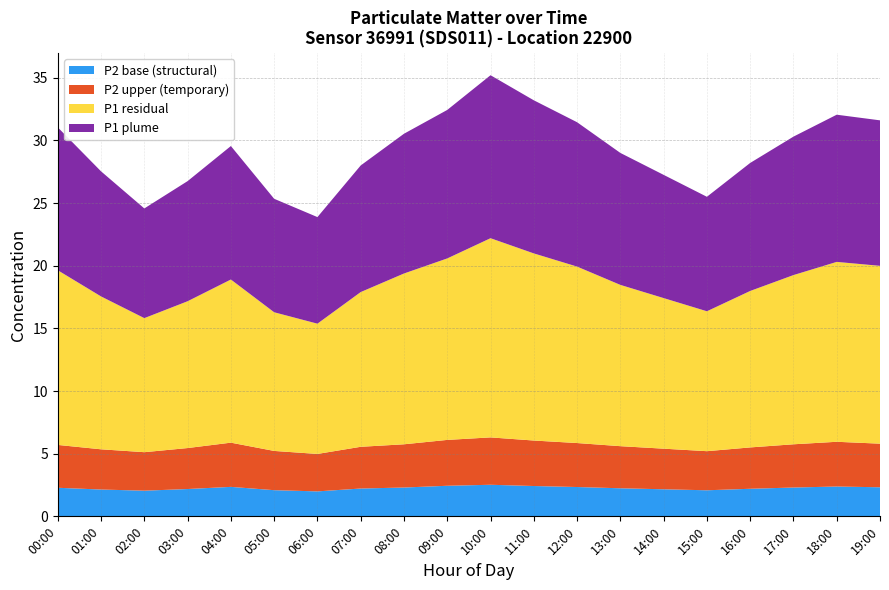

Reading left to right, list all the values displayed in this chart.

P1: 00:00=25.3	01:00=22.2	02:00=19.4	03:00=21.3	04:00=23.7	05:00=20.1	06:00=18.9	07:00=22.4	08:00=24.8	09:00=26.3	10:00=28.9	11:00=27.1	12:00=25.6	13:00=23.4	14:00=21.9	15:00=20.3	16:00=22.7	17:00=24.6	18:00=26.1	19:00=25.8
P2: 00:00=5.7	01:00=5.3	02:00=5.1	03:00=5.5	04:00=5.9	05:00=5.2	06:00=5.0	07:00=5.5	08:00=5.8	09:00=6.1	10:00=6.3	11:00=6.0	12:00=5.8	13:00=5.6	14:00=5.4	15:00=5.2	16:00=5.5	17:00=5.8	18:00=6.0	19:00=5.8